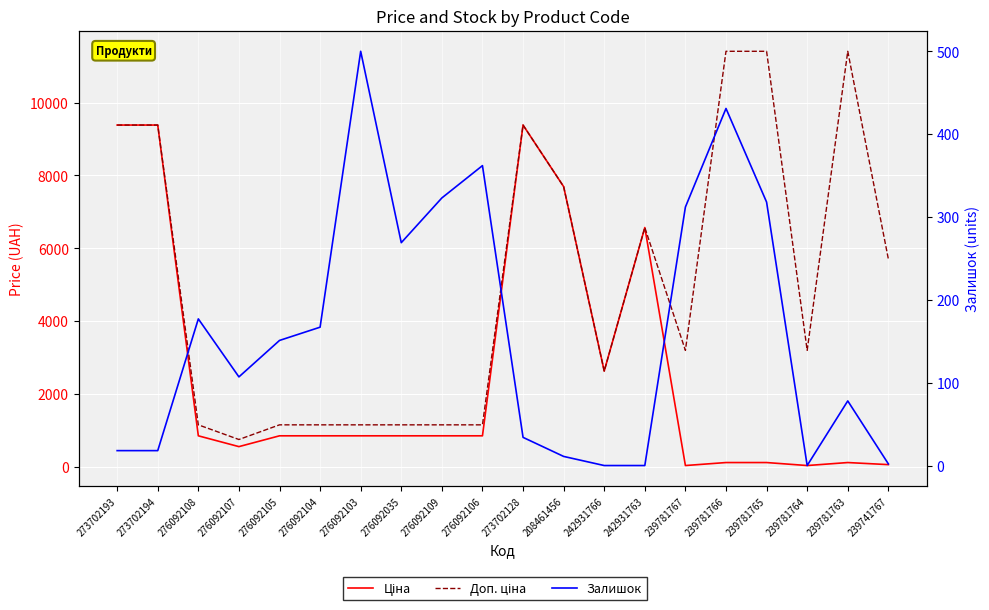

Rank the series by their average value, from highest to lowest.

Доп. ціна, Ціна, Залишок